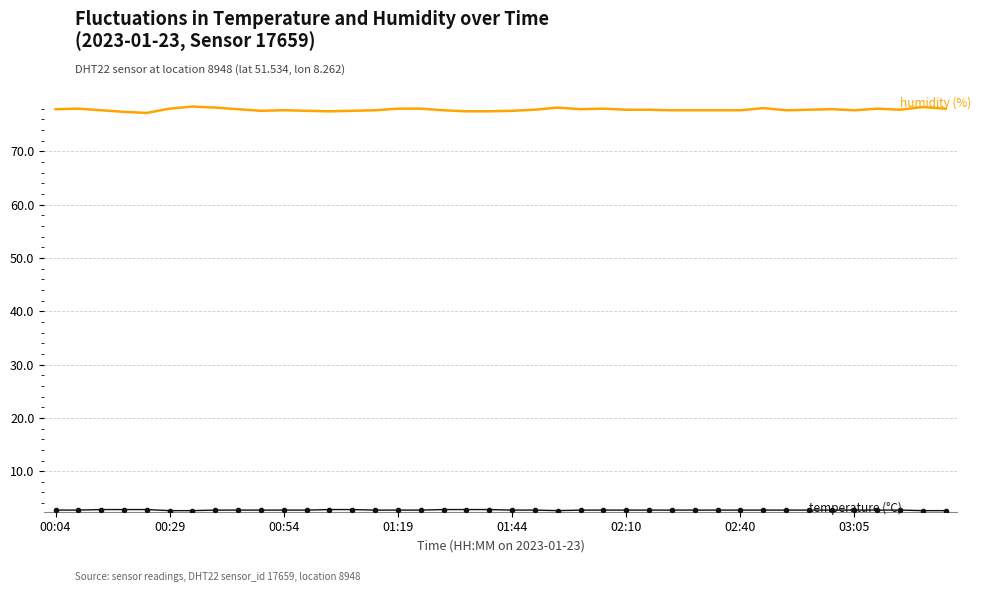

What is the minimum value shown in the chart?

2.6